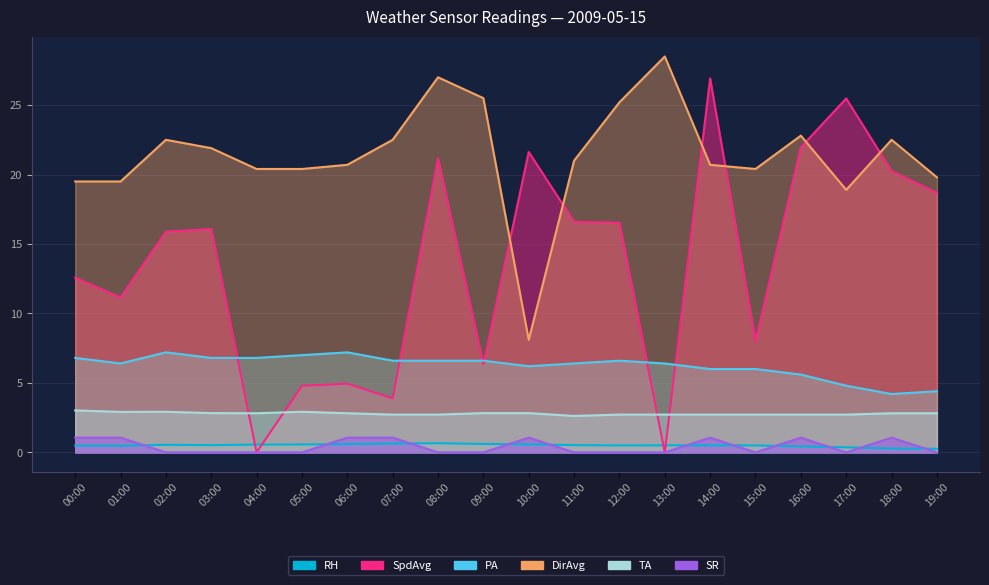

How many interior local valleys does the DirAvg series have?

3